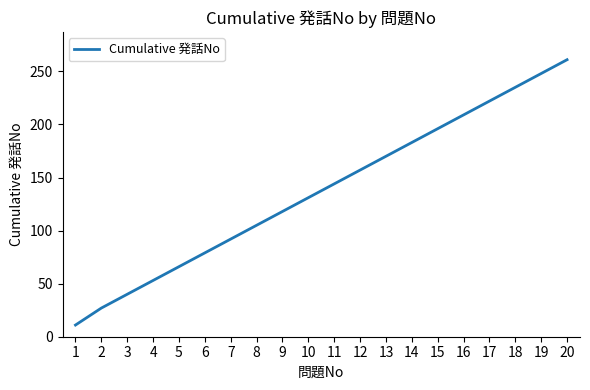

True or false: the data shows 222 at 17.

True